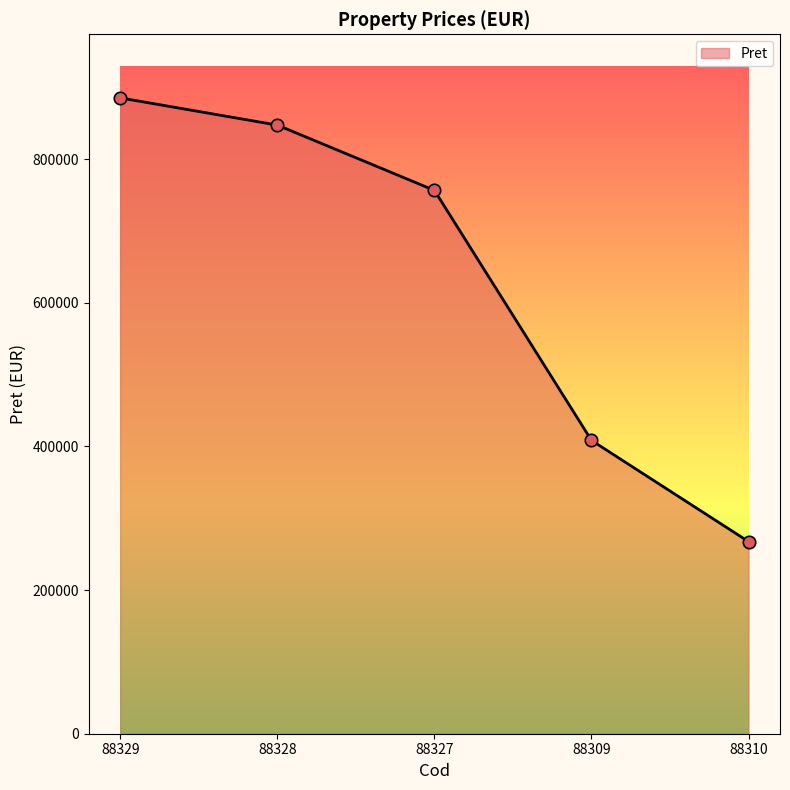

What is the change in value from 88327 to 88309?

-348228